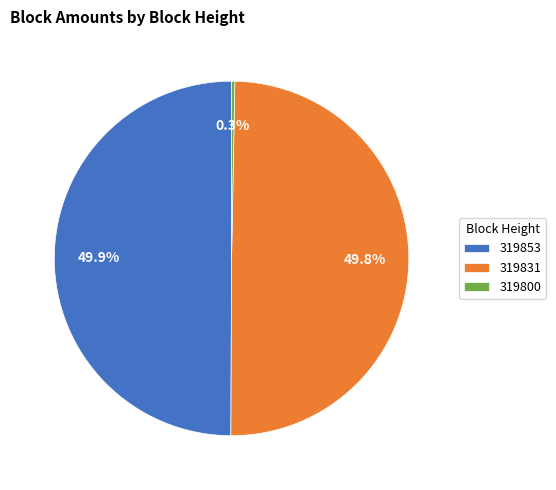

Is 319800 the majority of the pie?

No